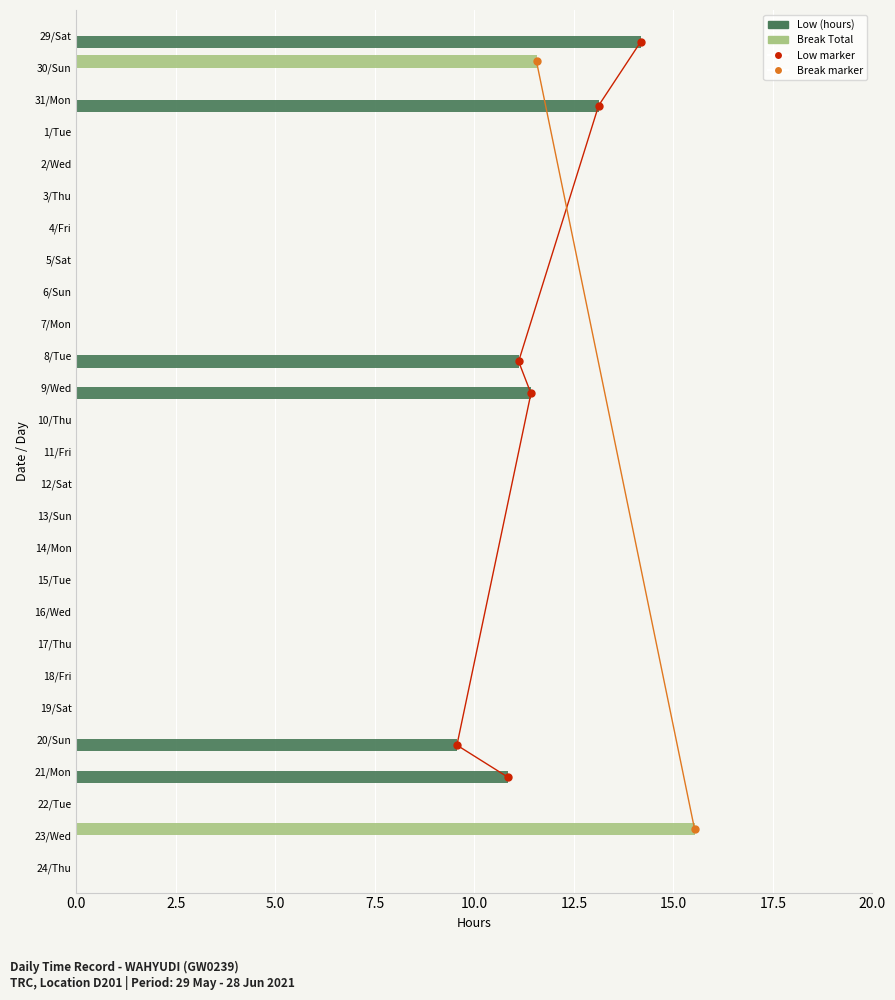

The Break Total series shows 0.0 at 31/Mon. True or false?

True